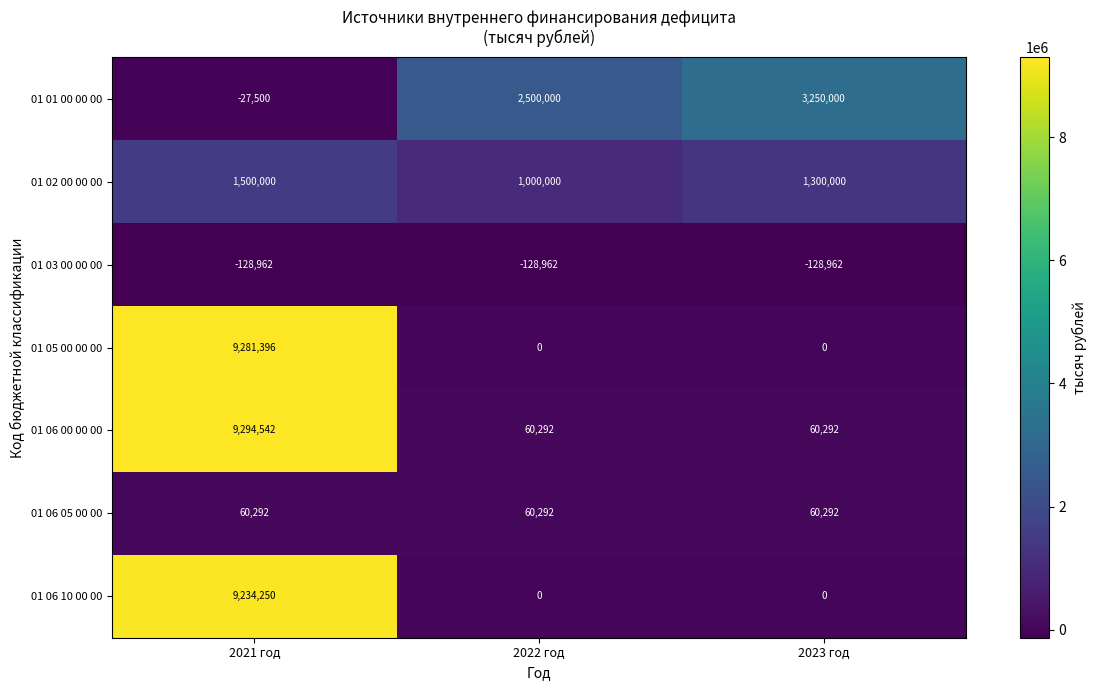

Which label corresponds to the largest value in the chart?

2021 год